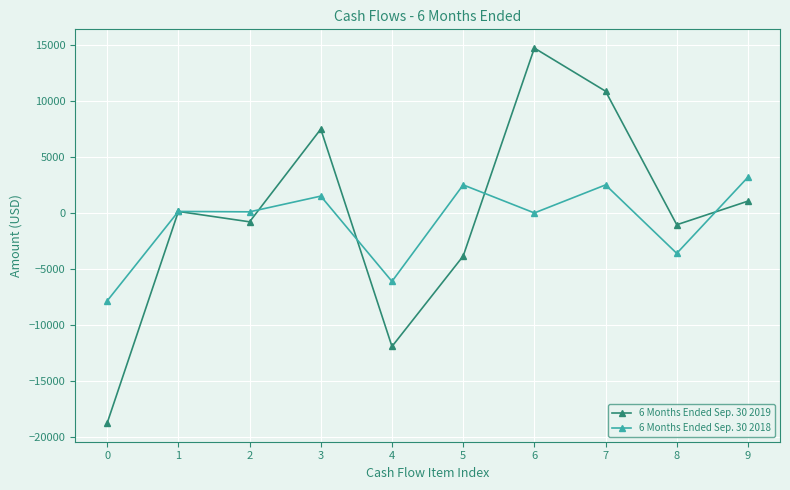

What is the difference between the highest and lowest values at 3?

5976